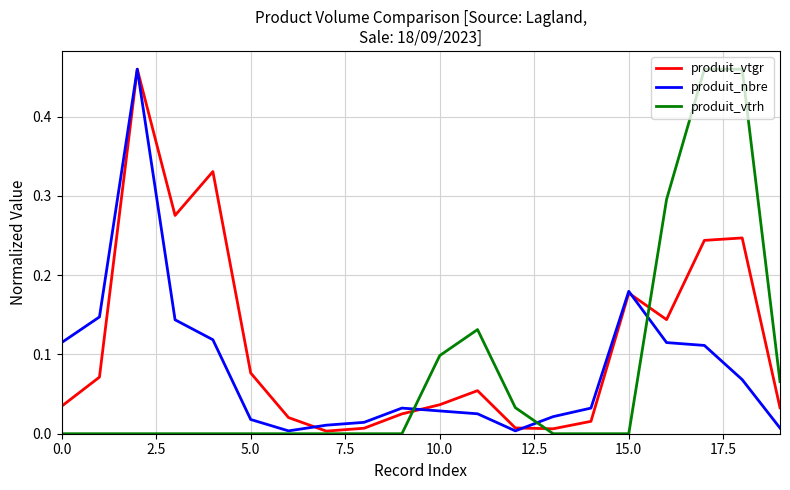

Which series has the largest total across all categories?

produit_vtgr